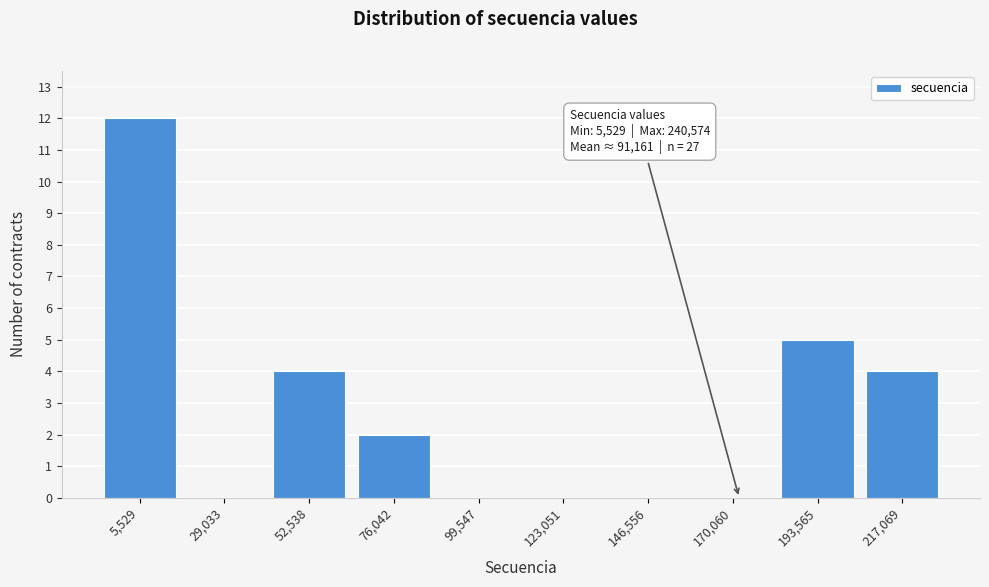

Reading left to right, list all the values displayed in this chart.

5,529=12	29,033=0	52,538=4	76,042=2	99,547=0	123,051=0	146,556=0	170,060=0	193,565=5	217,069=4